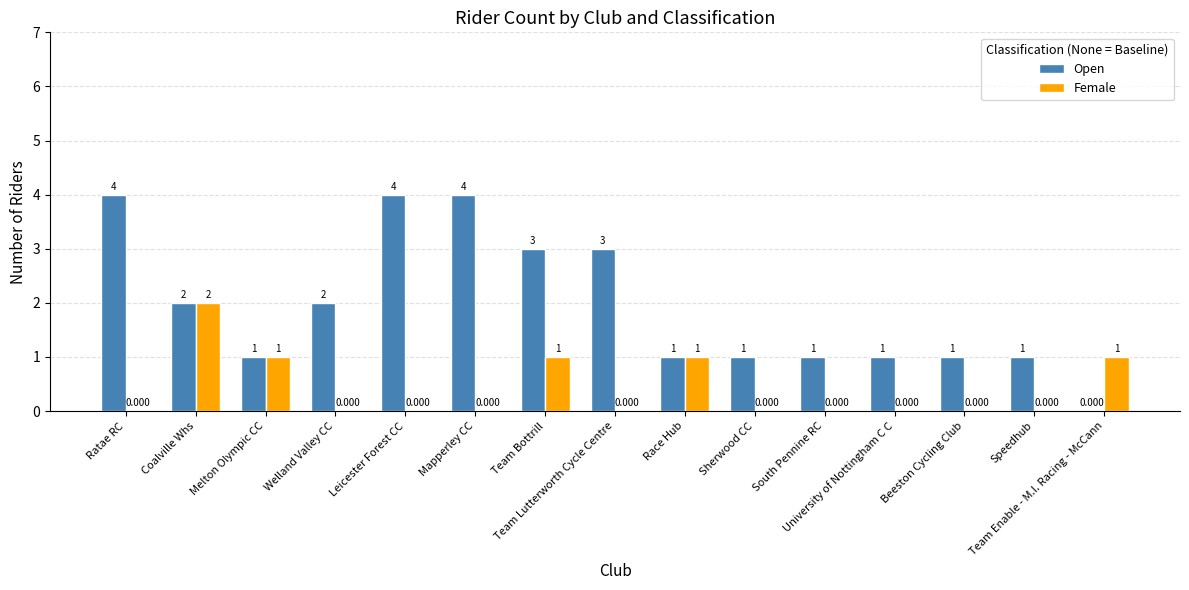

Which series has the largest total across all categories?

Open